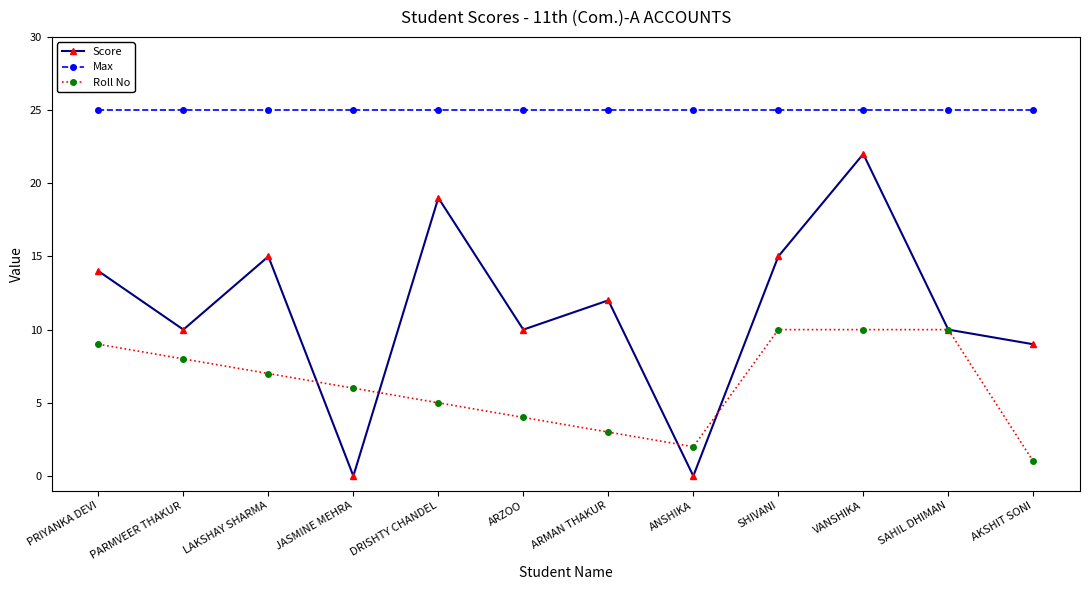

What is the spread (max minus min) of values at ARMAN THAKUR?

22